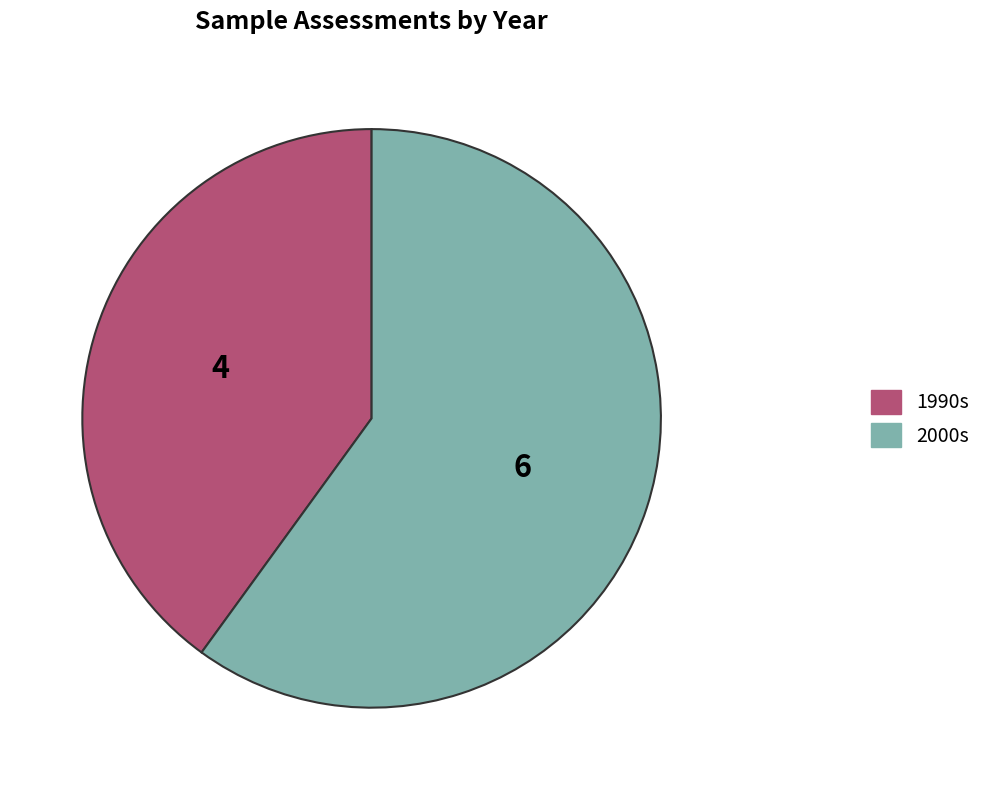

Does any single category account for the majority?

Yes